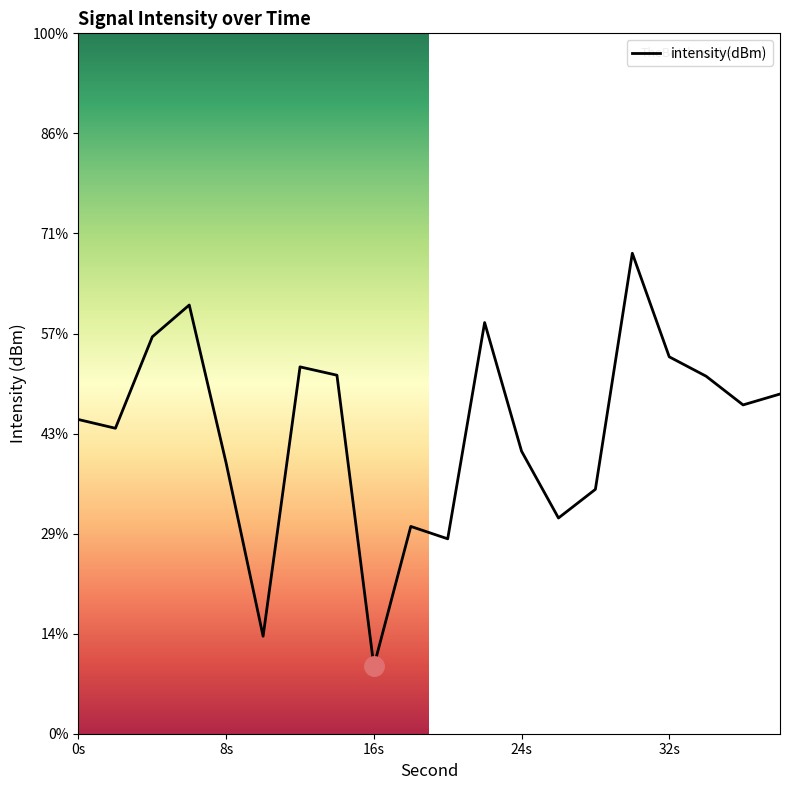

How many lines are shown in the chart?

1